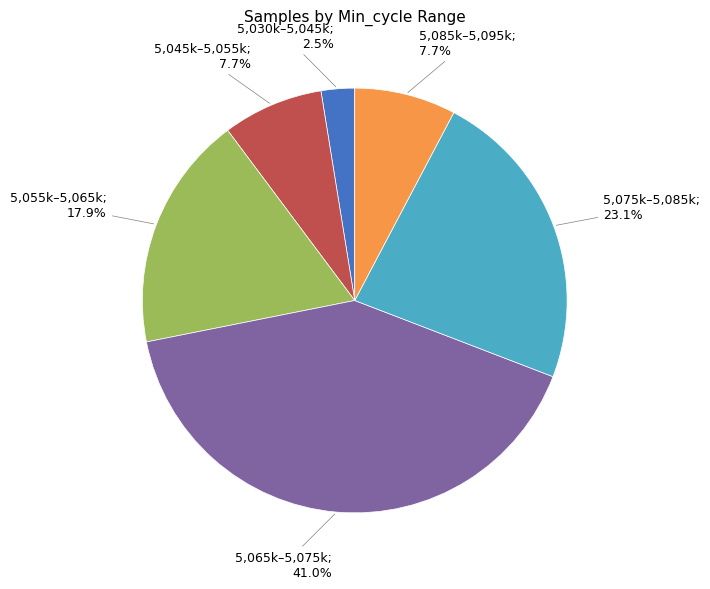

Is there any slice that represents more than half of the pie?

No